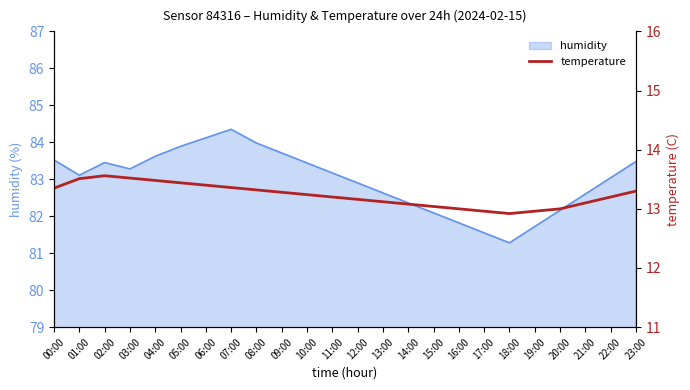

At which label does humidity reach its minimum?

18:00